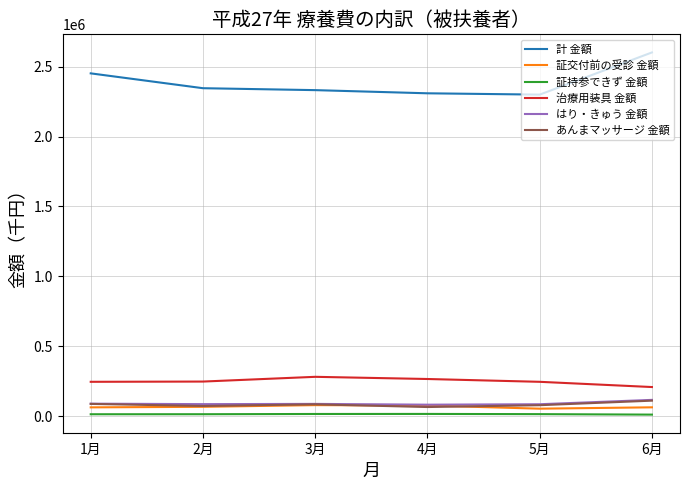

True or false: 治療用装具 金額 and はり・きゅう 金額 cross at least once.

False